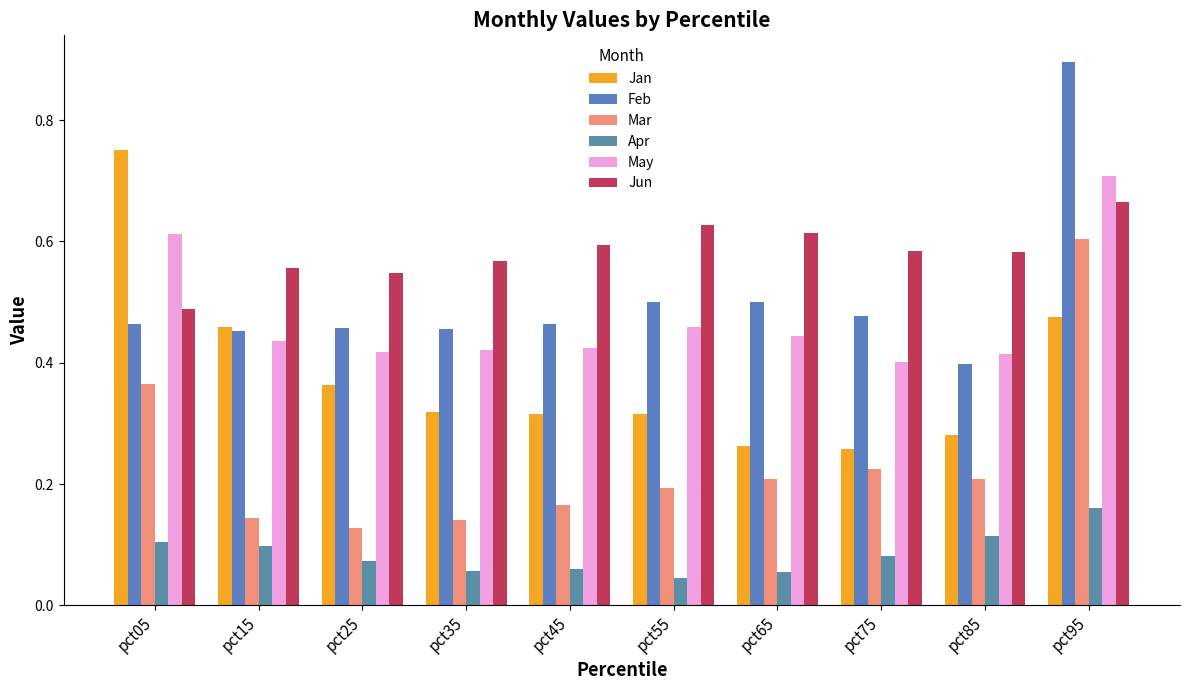

How many distinct data groups are displayed?

6